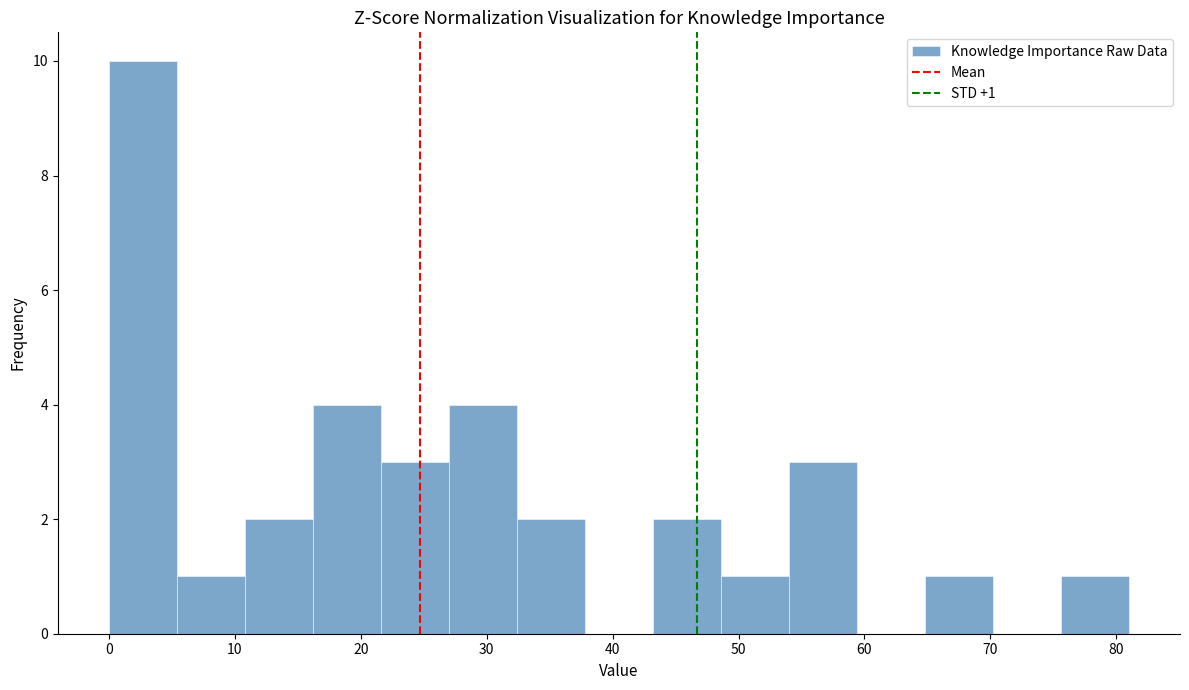

Which range on the x-axis has the tallest bar?

0.0 to 5.4